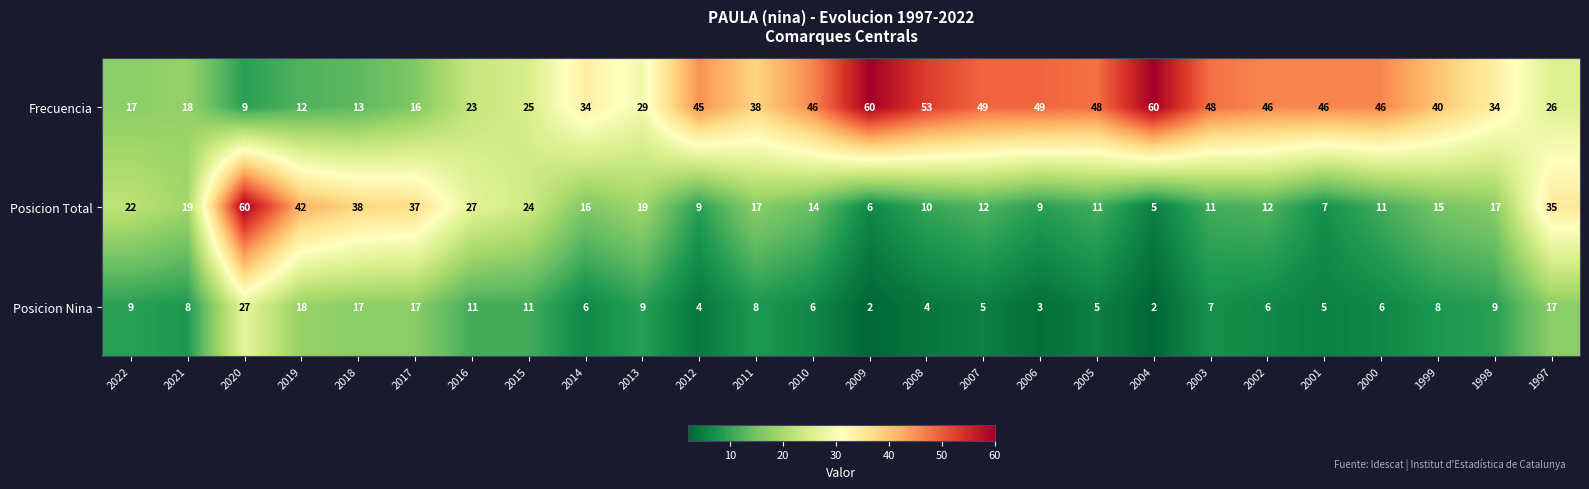

Which series has the largest range (max minus min)?

Posicion Total